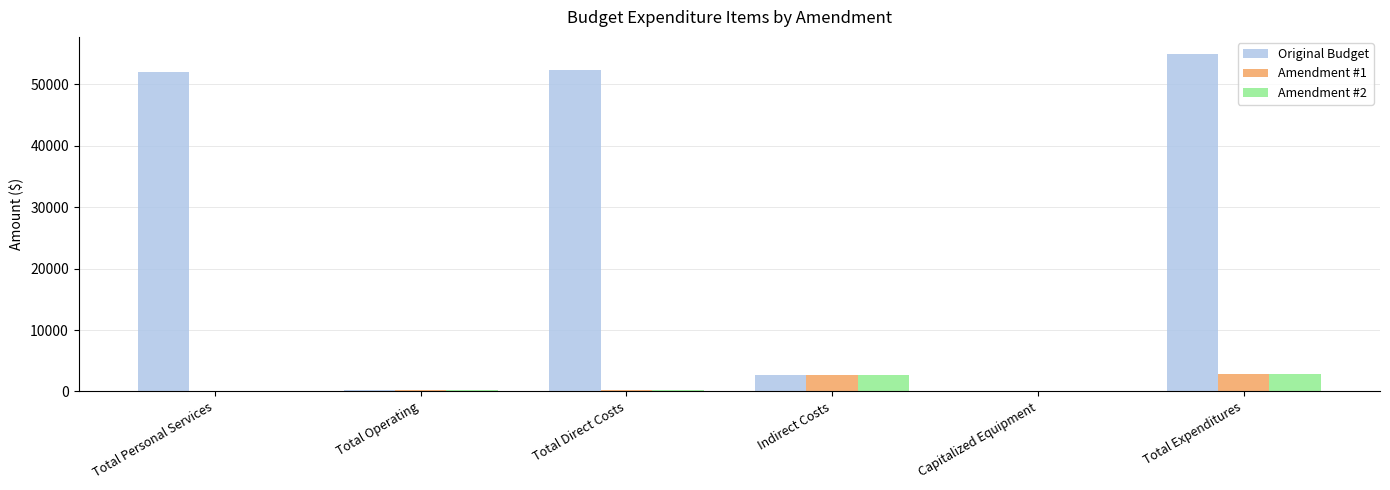

Which series has the widest spread of values?

Original Budget